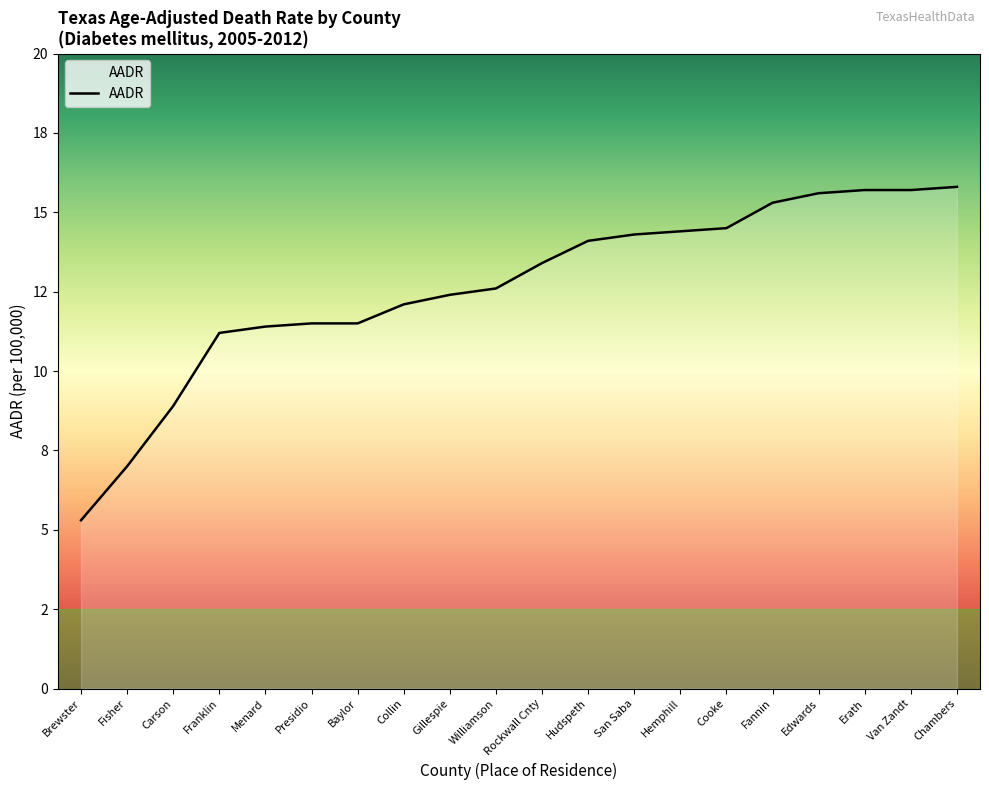

What is the minimum value shown in the chart?

5.3